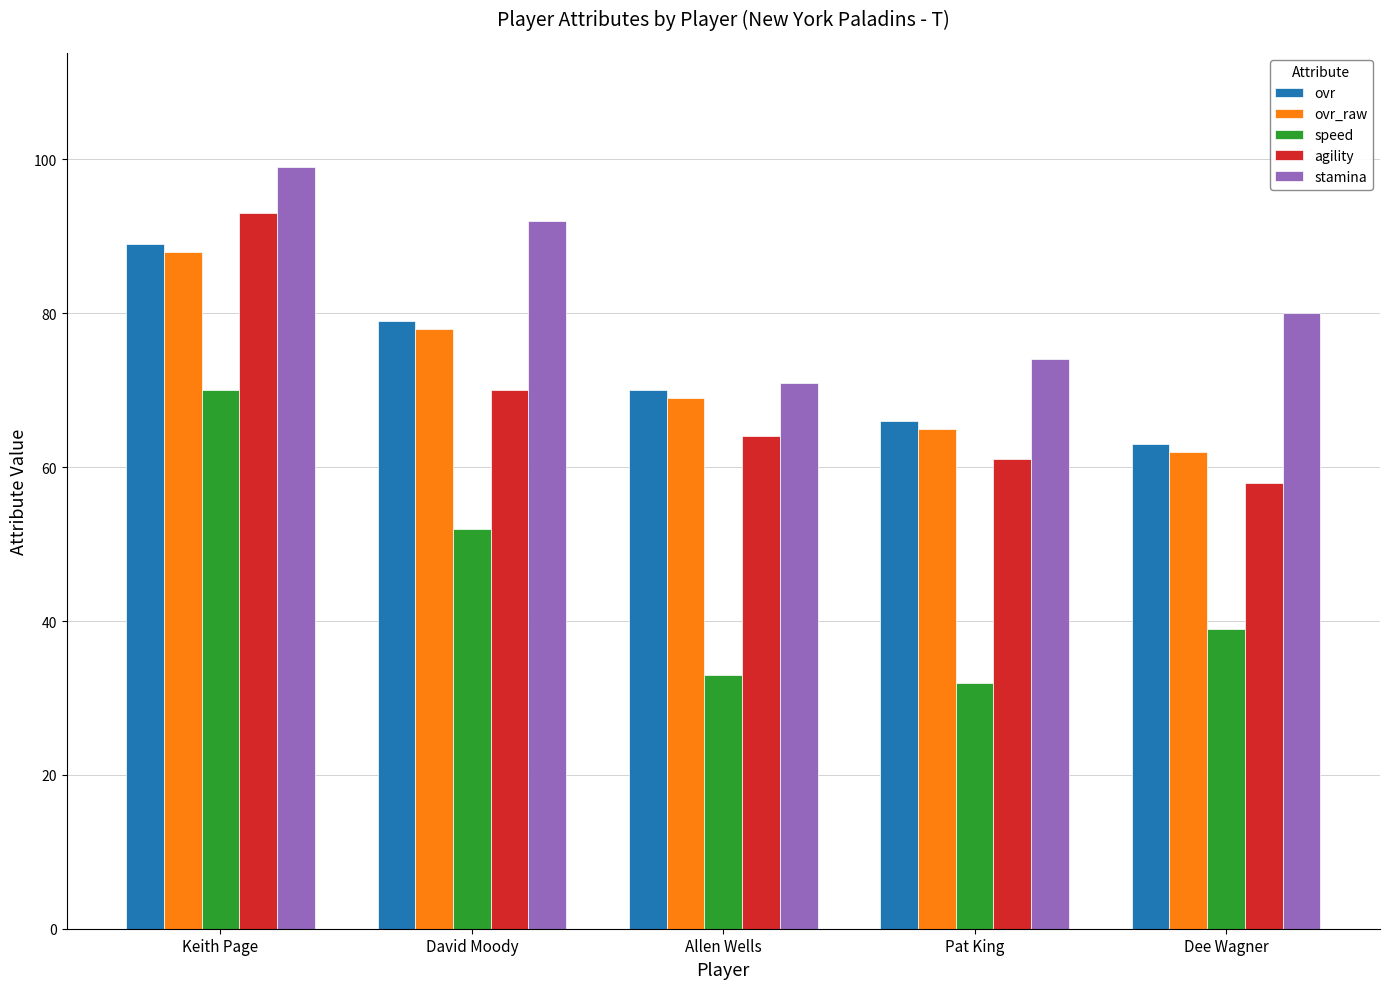

How many distinct data groups are displayed?

5